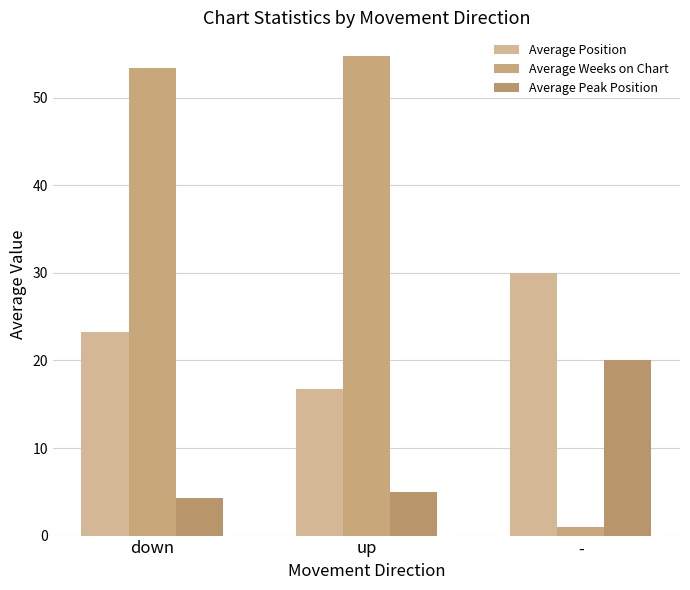

Is it true that Average Weeks on Chart equals 54.7 at up?

True